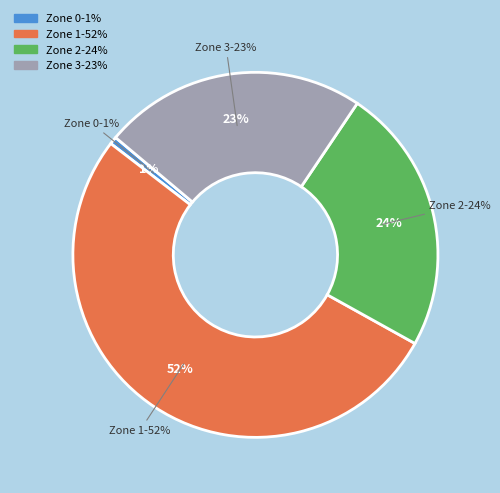

What percentage is the Zone 0 slice, to the nearest percent?

1%